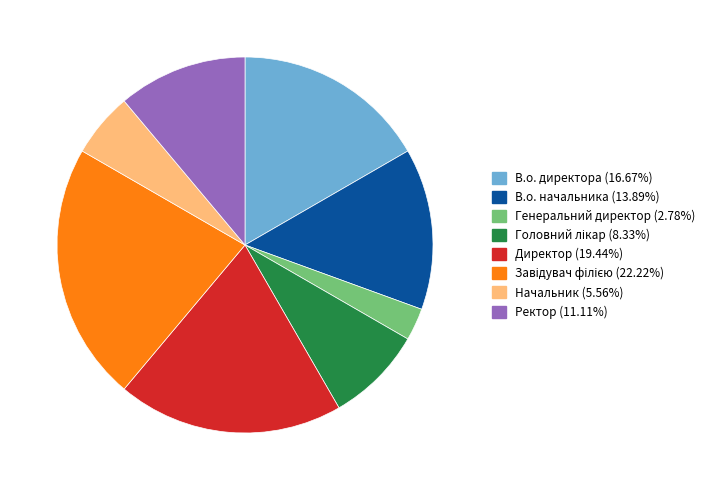

Which slice is the smallest?

Генеральний директор